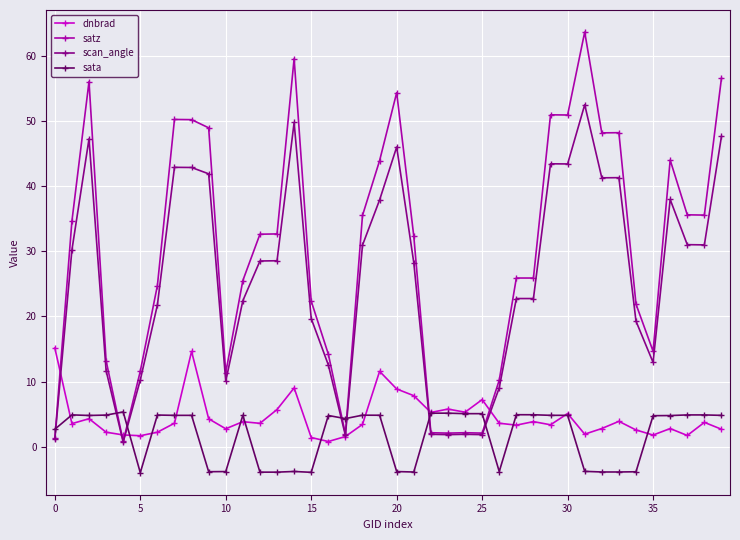

What is the smallest value displayed?

-4.0